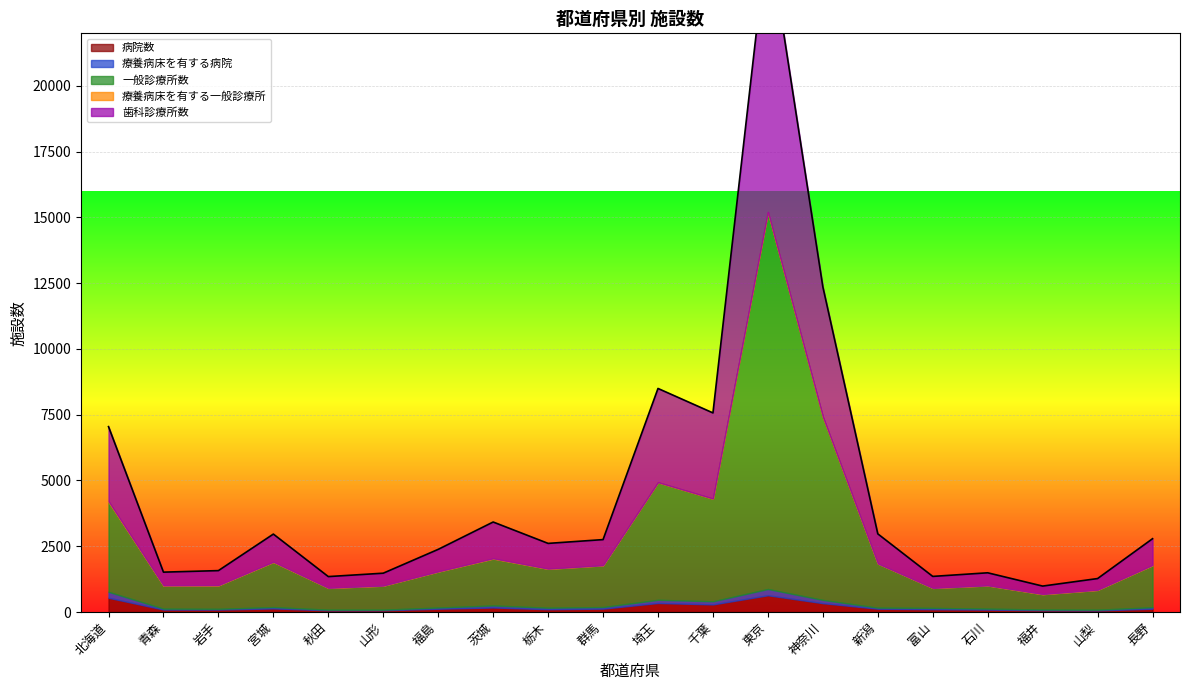

Which series has the largest range (max minus min)?

一般診療所数